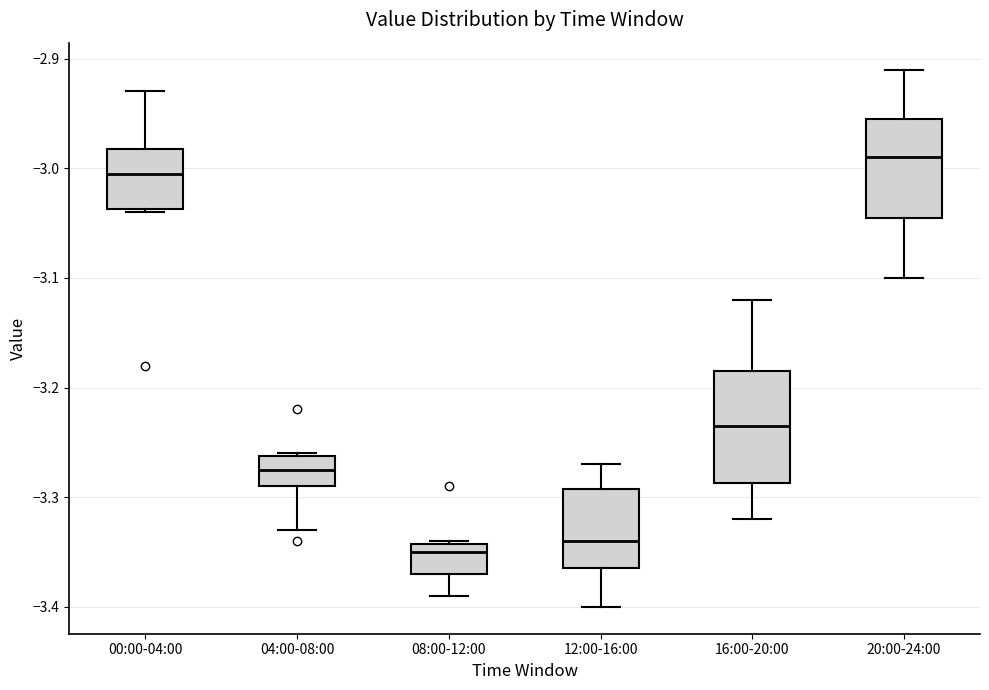

Which box is the tallest, from its lower edge to its upper edge?

16:00-20:00